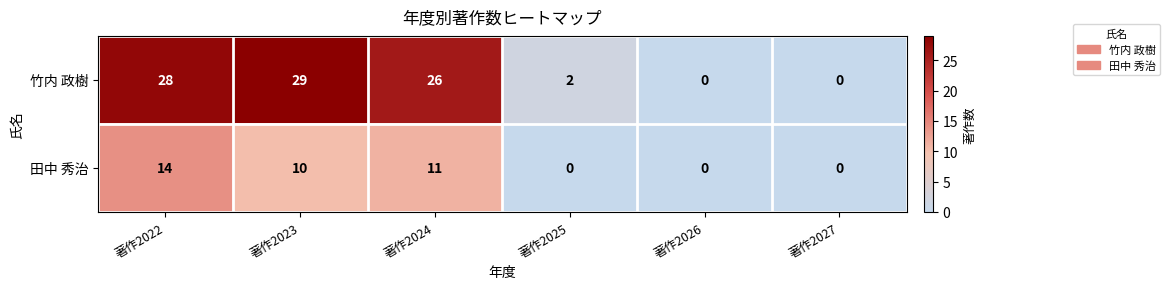

The value of 田中 秀治 at 著作2024 is 16. True or false?

False